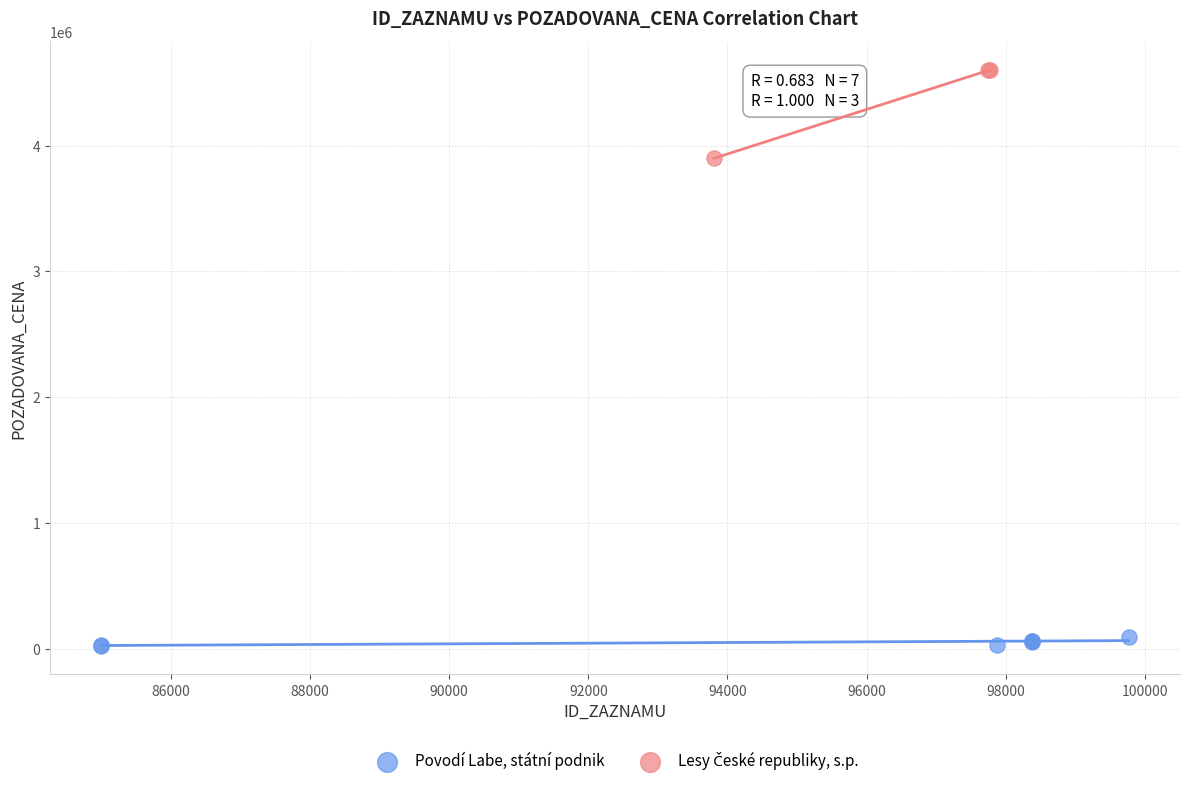

Which series reaches the minimum Y coordinate?

Povodí Labe, státní podnik